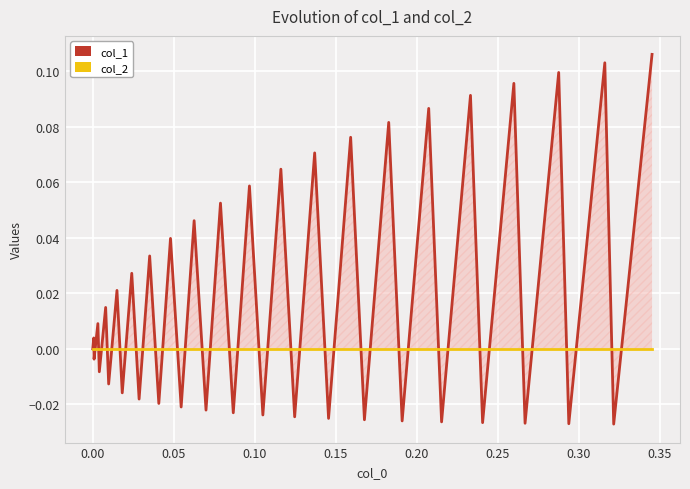

What are all the series names shown in the legend?

col_1, col_2